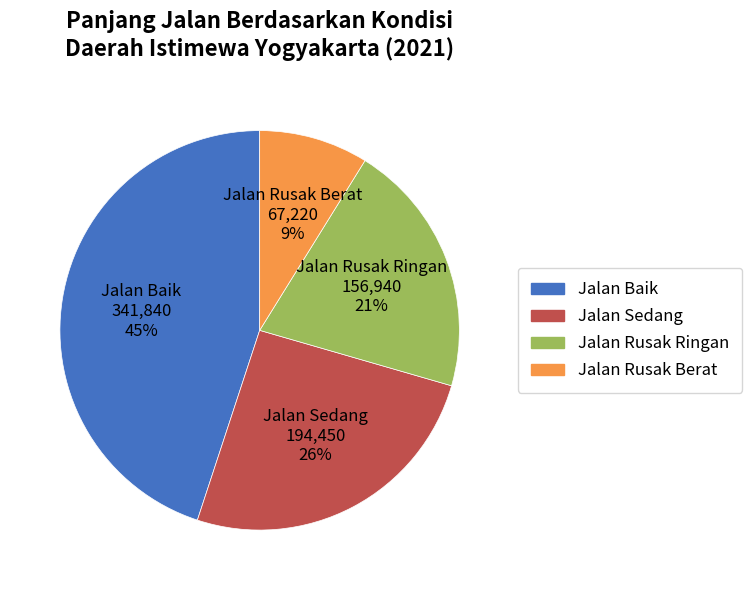

The Jalan Sedang slice represents 26% of the pie. True or false?

True